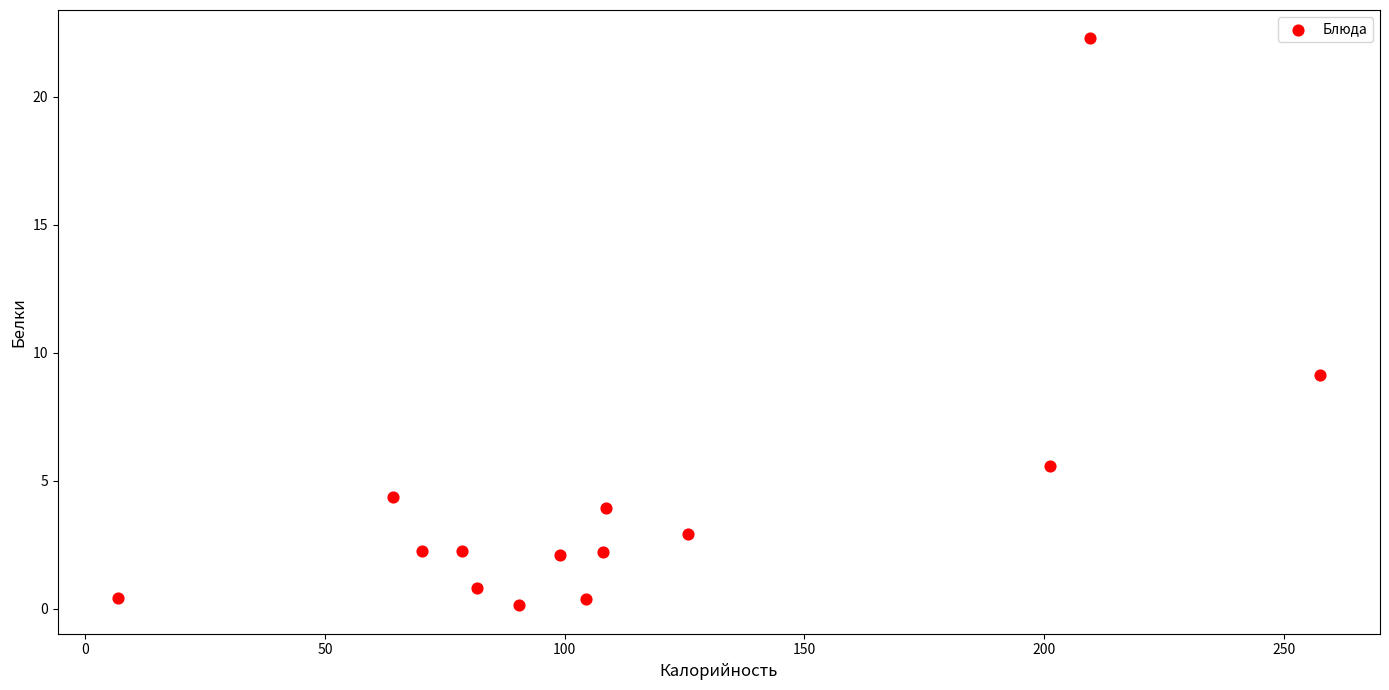

What is the range of X values (max minus min)?

250.8